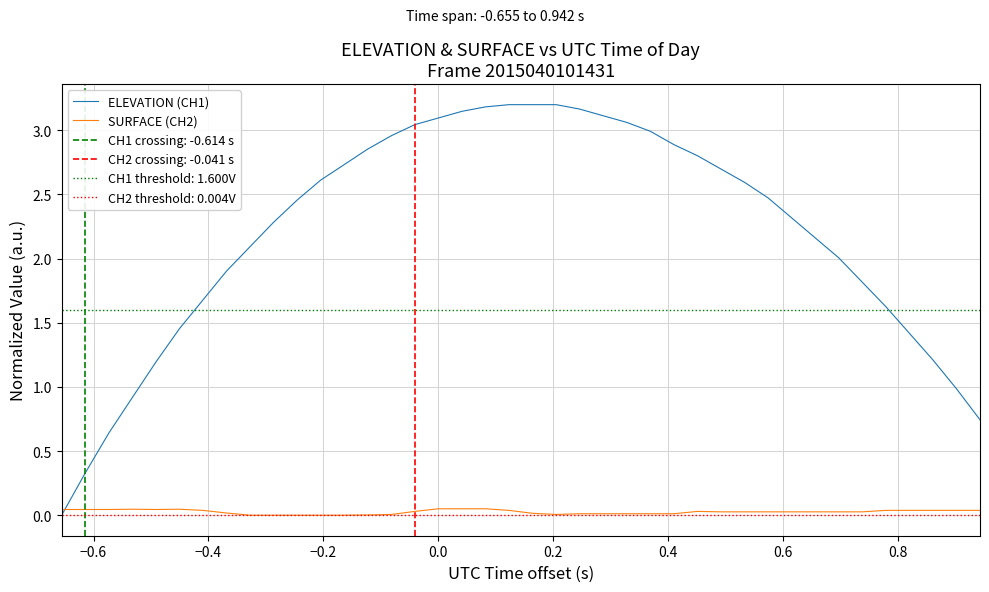

How many interior local valleys does the SURFACE (CH2) series have?

2